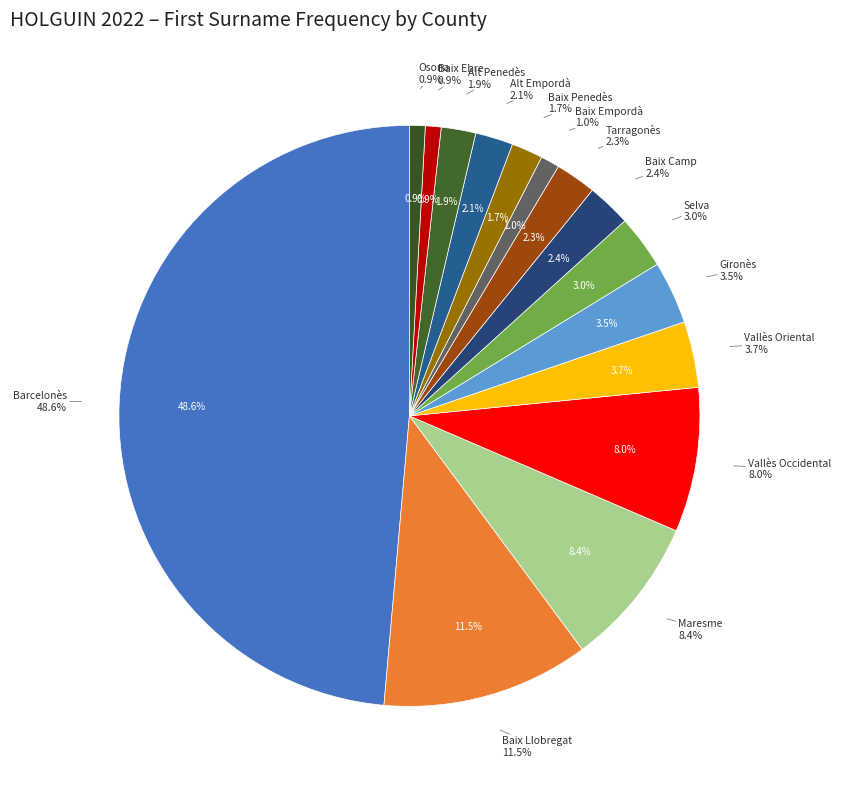

Which has a higher value, Alt Penedès or Baix Ebre?

Alt Penedès